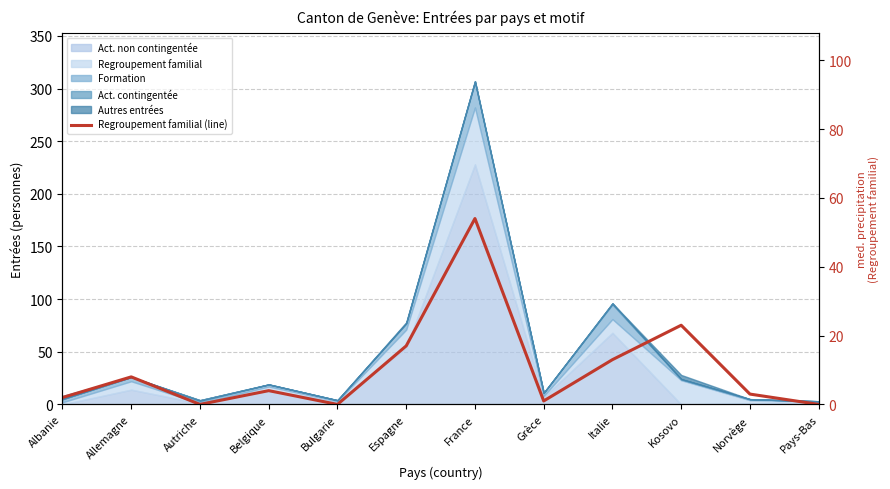

What is the sum of the values at Albanie and Kosovo?

25